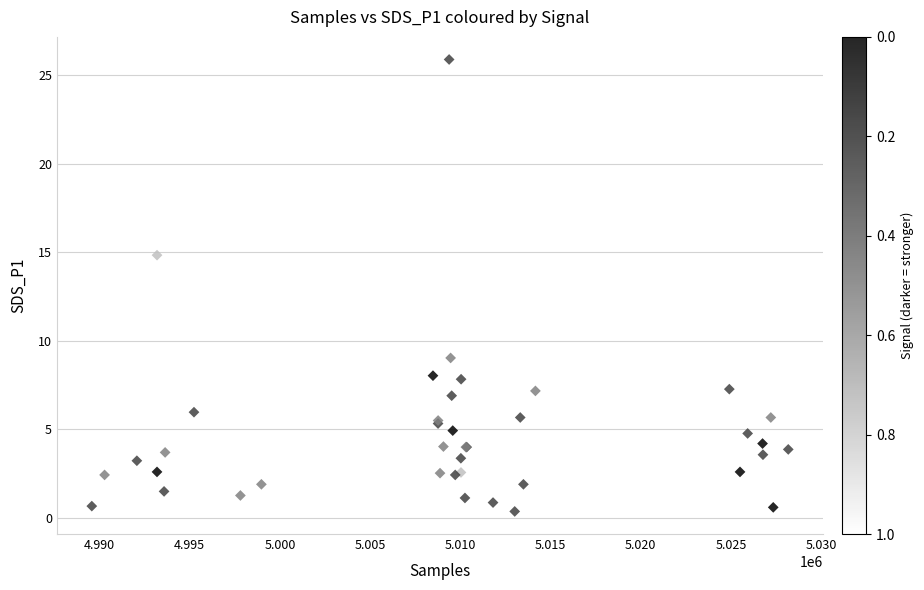

What Y value in the scatter plot is closest to 13?

14.8